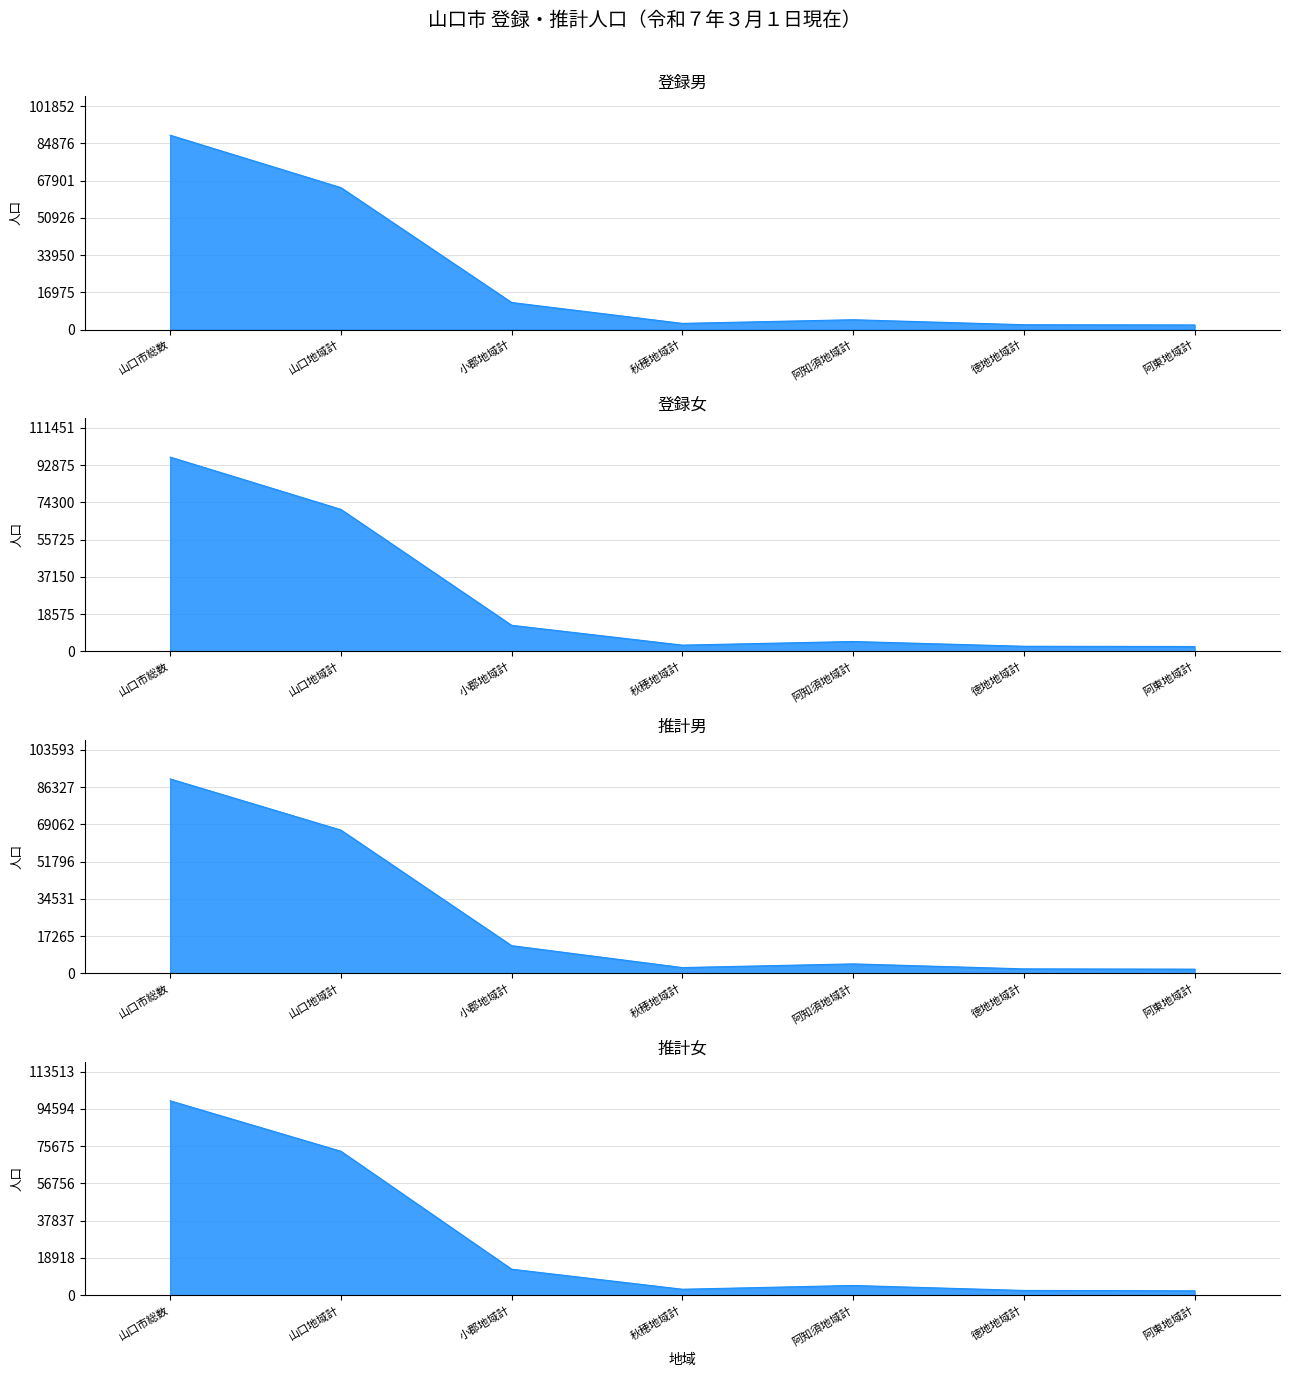

At which label does 推計男 reach its peak?

山口市総数